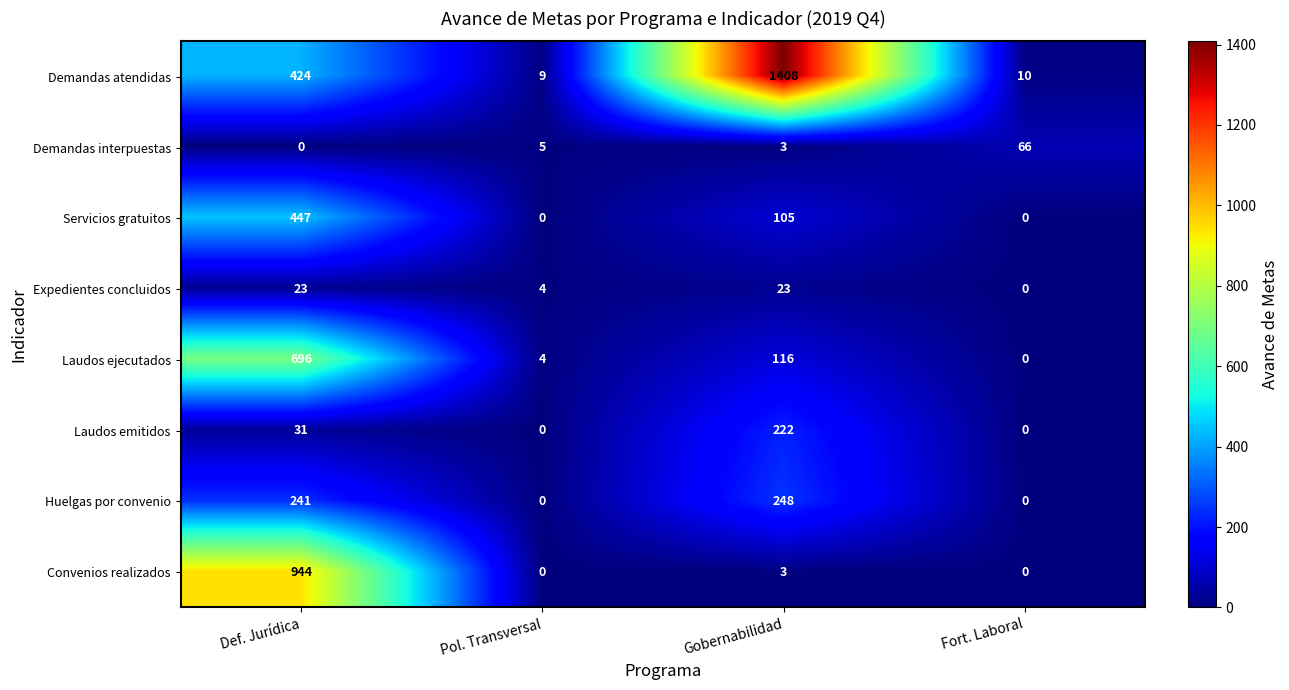

How many distinct data groups are displayed?

8